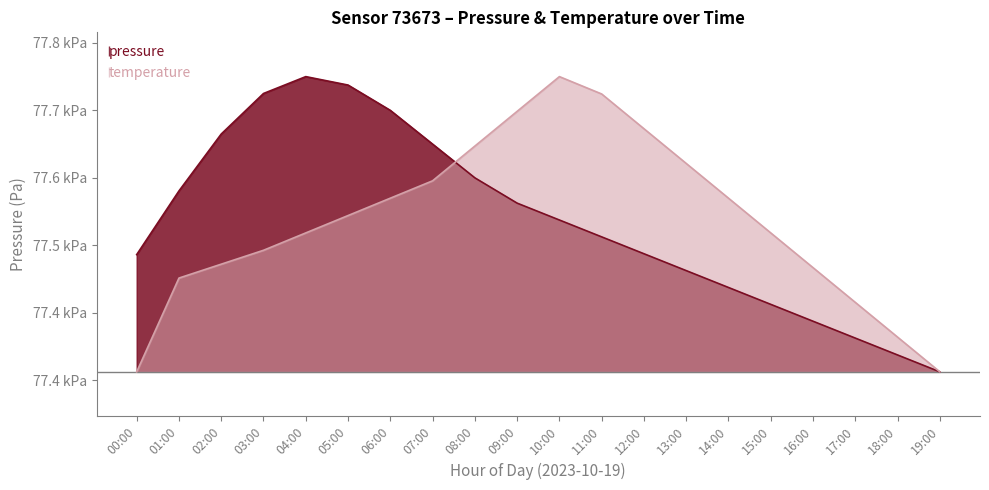

Between 01:00 and 08:00, which series saw the biggest shift?

temperature